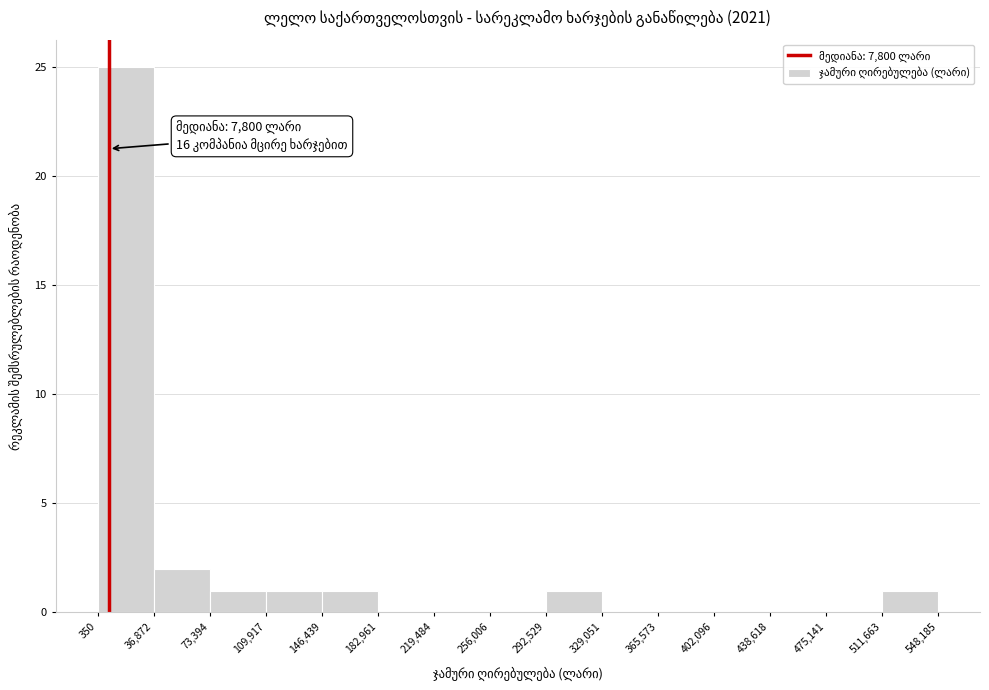

Over which range of the x-axis is the bar tallest?

350 to 36,872